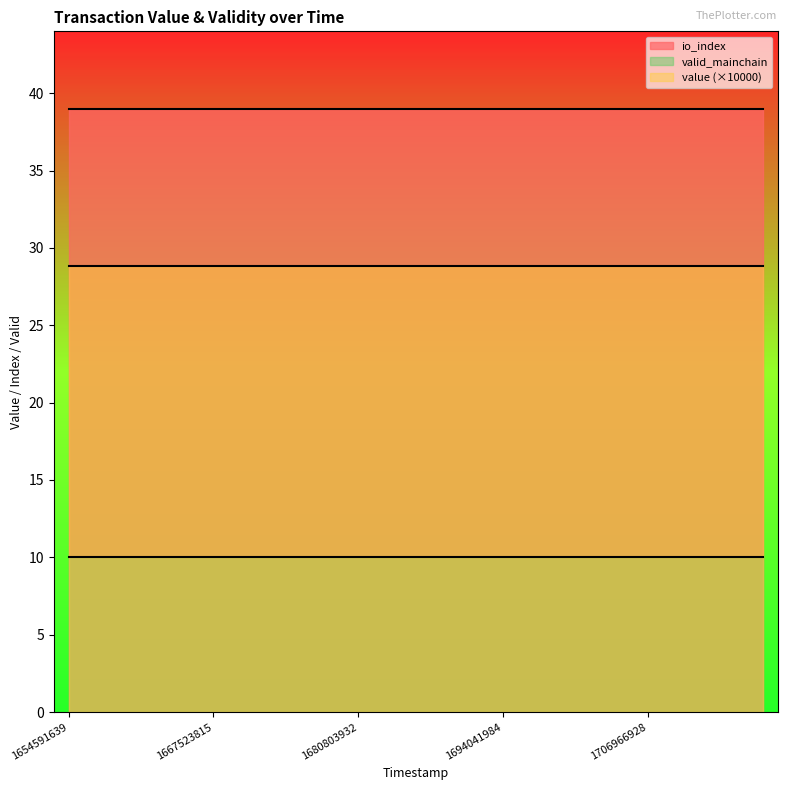

How many lines are shown in the chart?

3